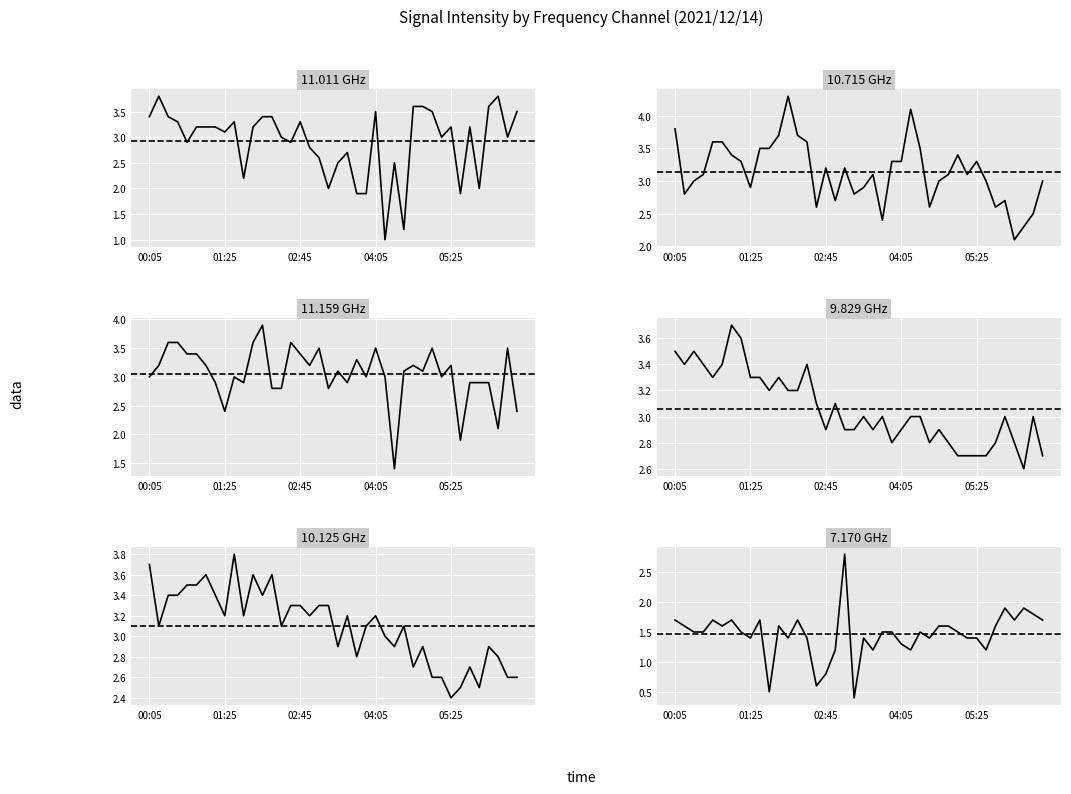

List the series in order of their peak value, highest first.

10.715, 11.159, 11.011, 10.125, 9.829, 7.170